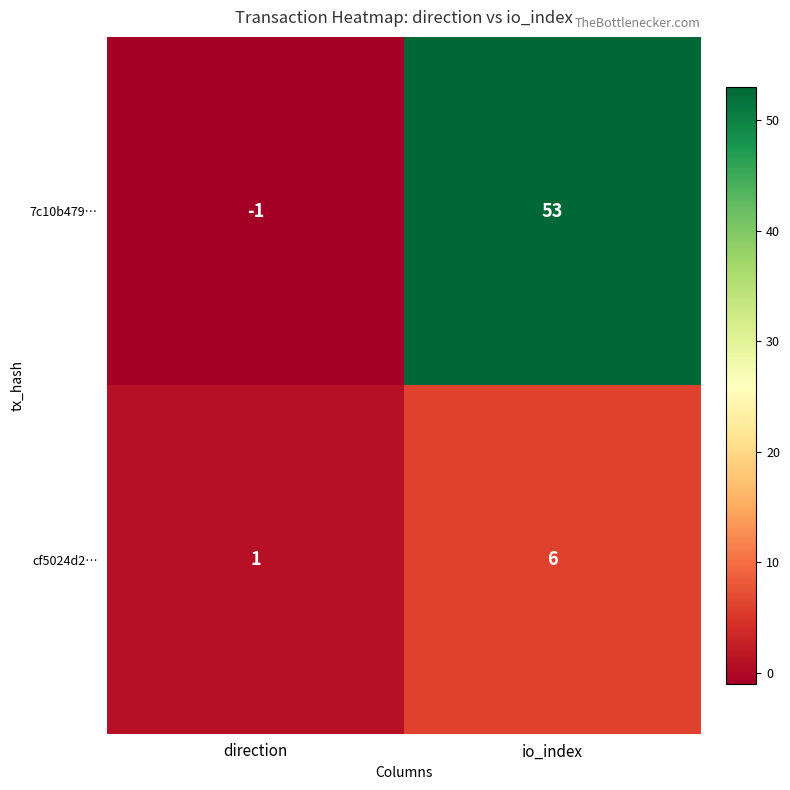

Rank the series by their average value, from highest to lowest.

7c10b479…, cf5024d2…